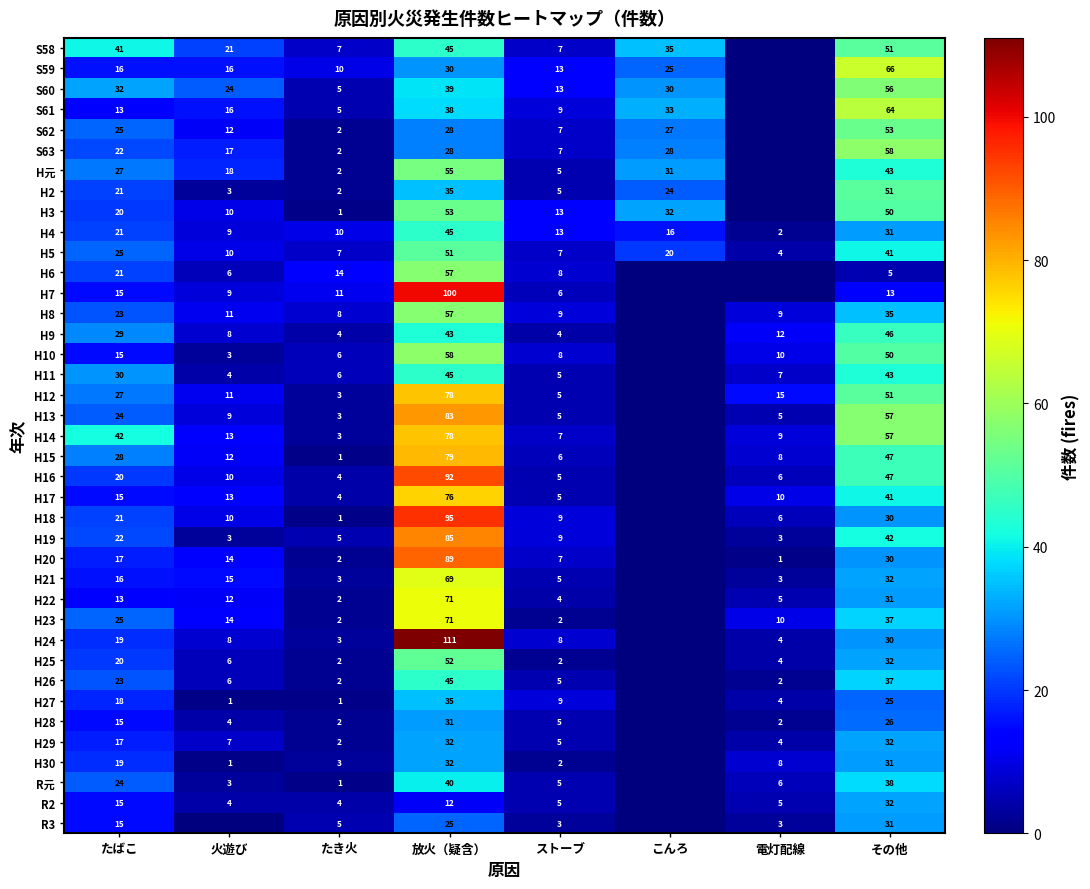

What is the maximum value for H4?

45